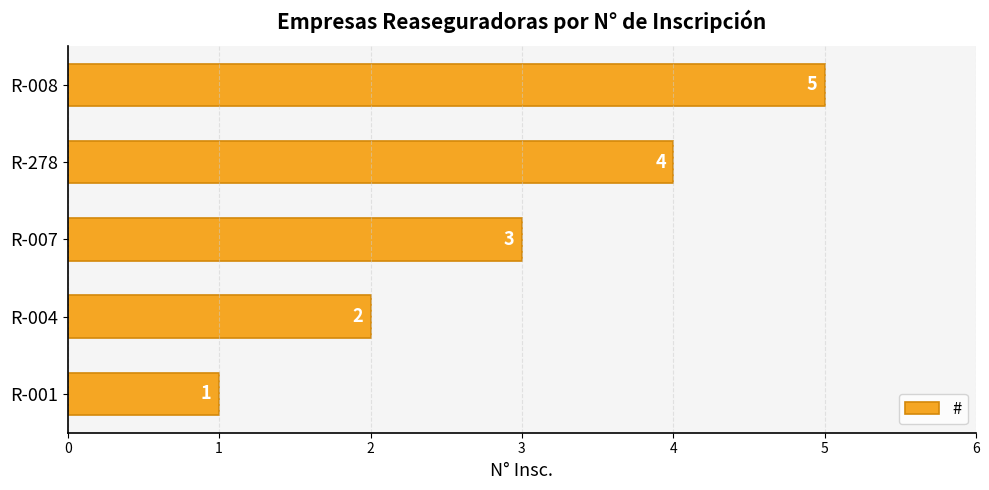

Is it true that the value at R-001 is 1?

True